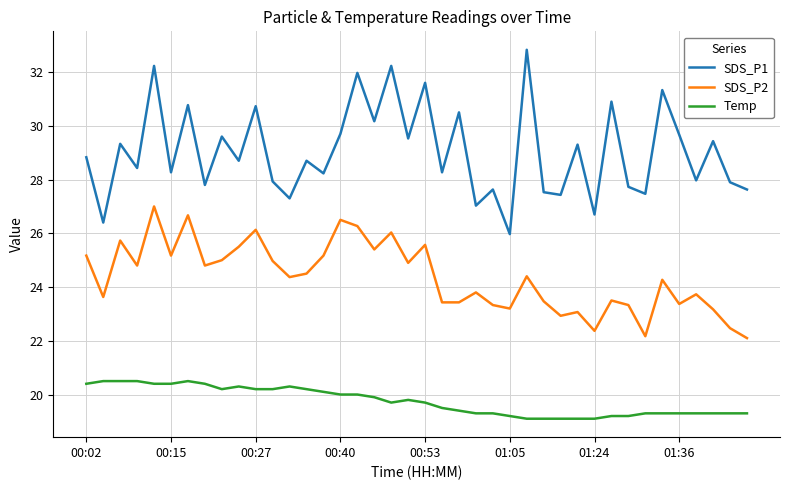

What is the difference between the maximum and minimum values in the SDS_P1 series?

6.9